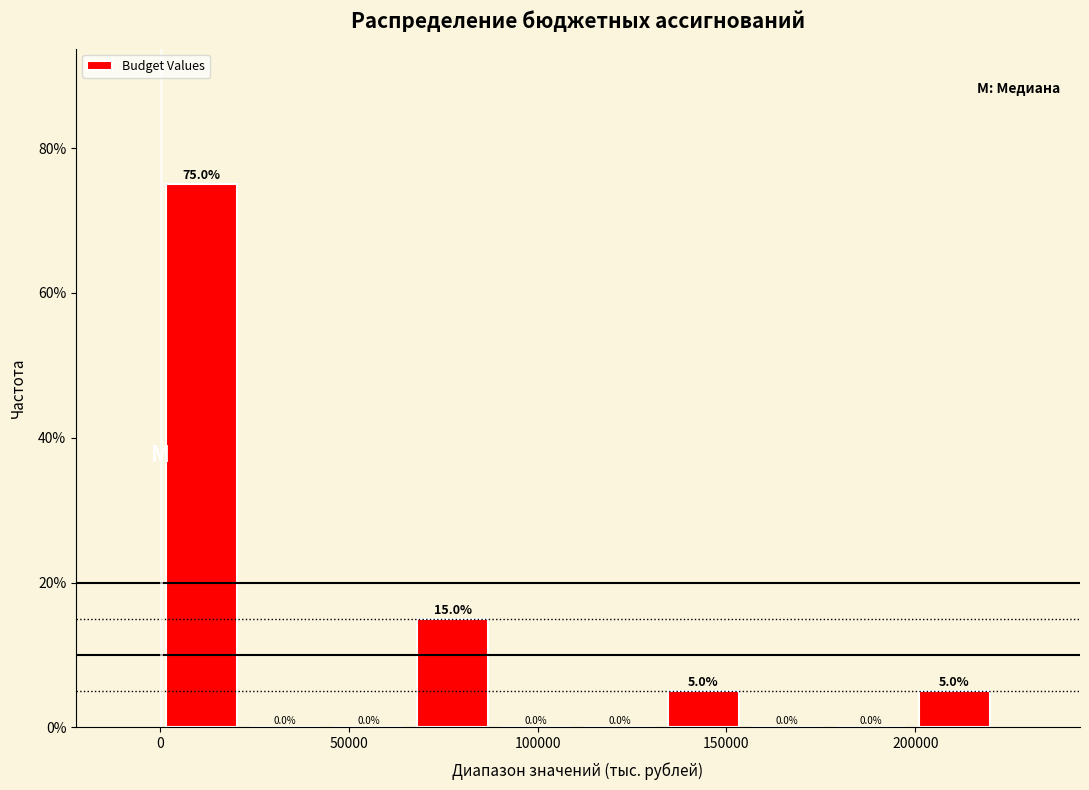

Which range on the x-axis has the tallest bar?

0 to 20000